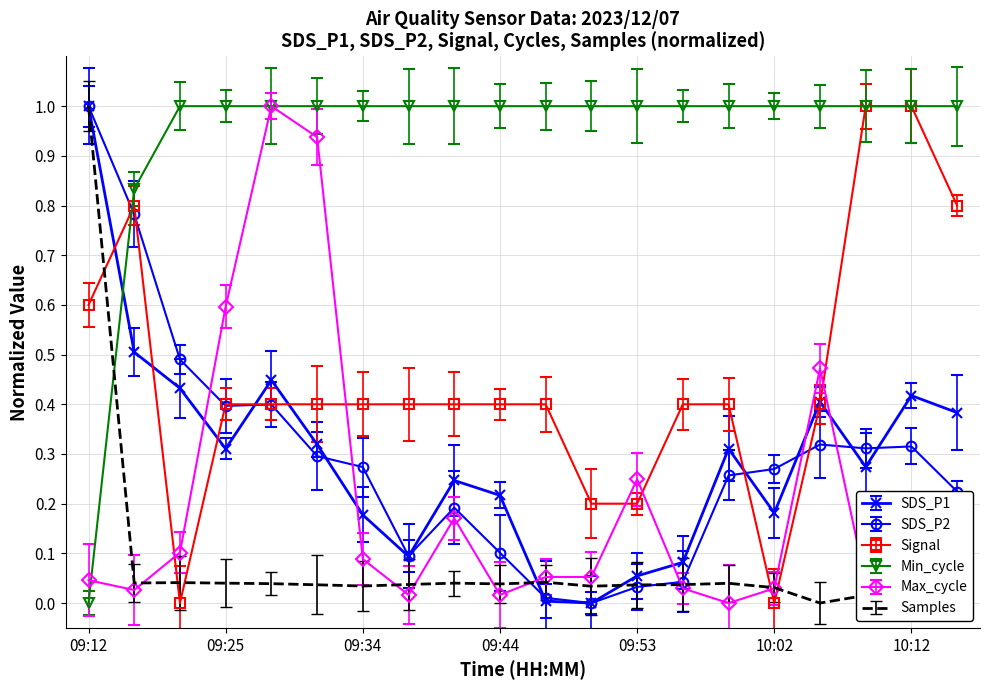

After their last crossing, which series has the higher values: SDS_P1 or Min_cycle?

Min_cycle